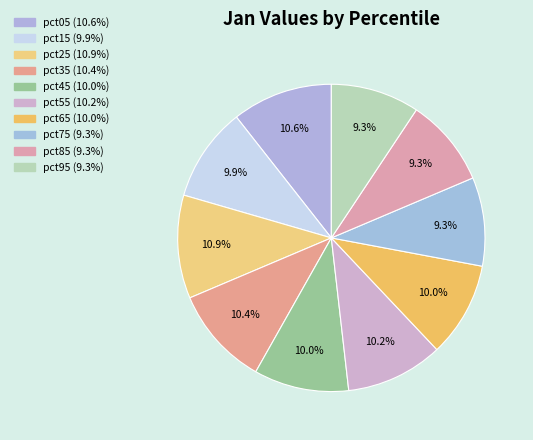

How many slices are in this pie chart?

10